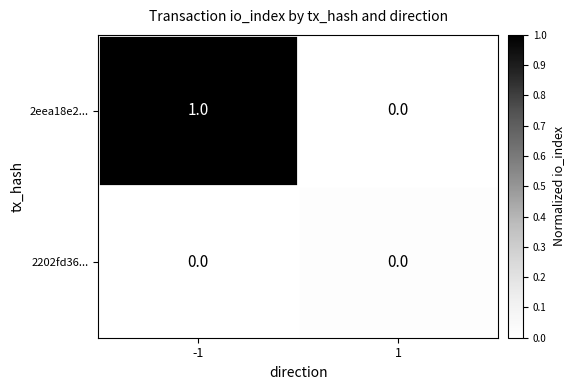

How many distinct data groups are displayed?

2